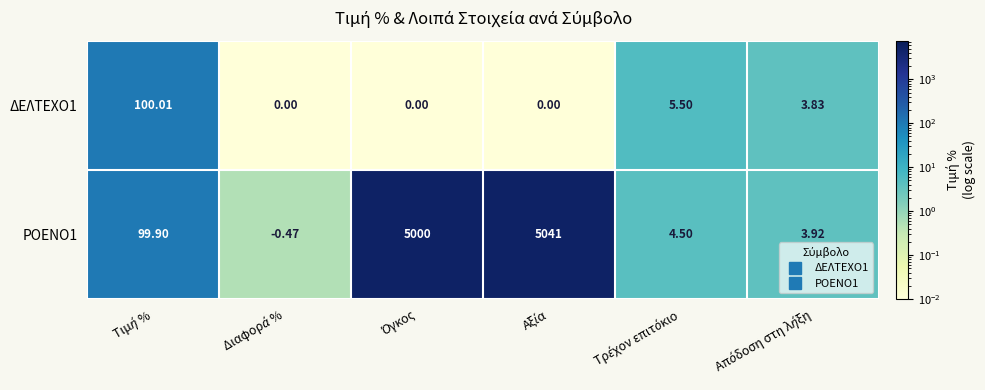

What is the total value across all series at Τιμή %?

199.9